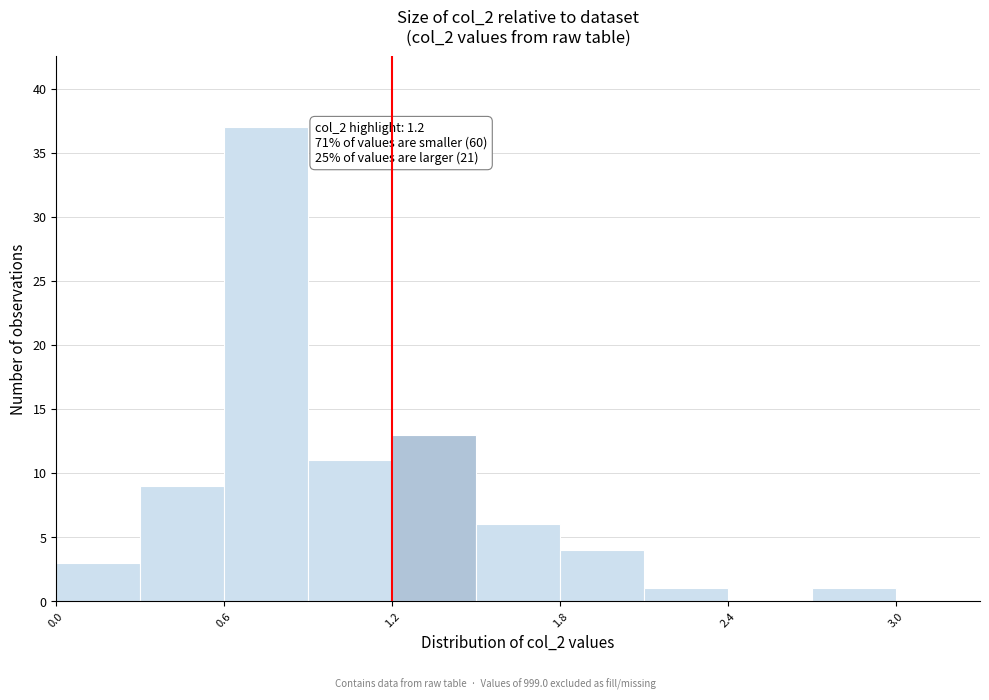

Around what value on the x-axis is the tallest bar? Give the approximate position of its centre, as read against the axis.

0.8